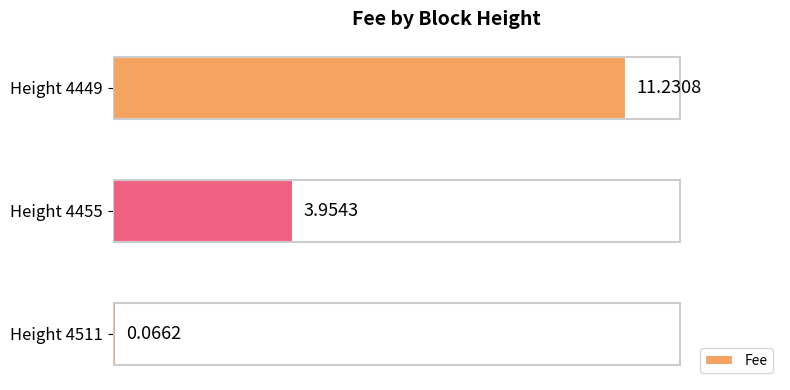

What is the difference between the maximum and minimum values?

11.2